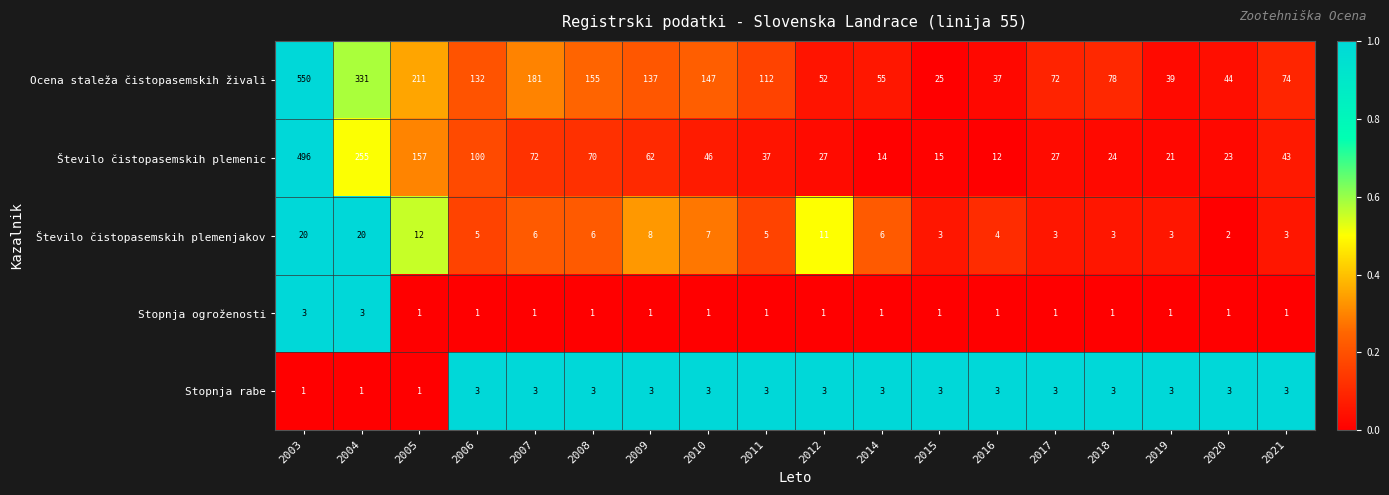

The Stopnja ogroženosti series shows 0 at 2019. True or false?

False